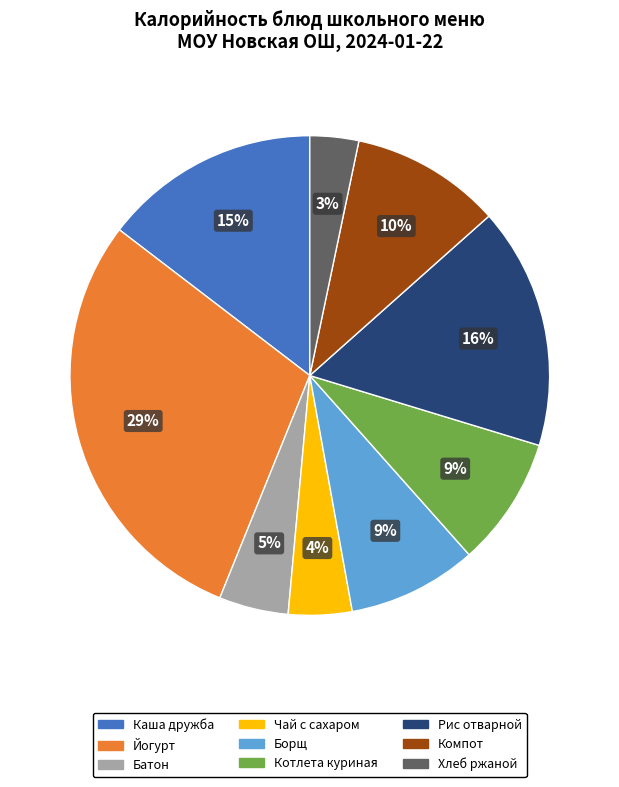

Is there a majority slice in this chart?

No